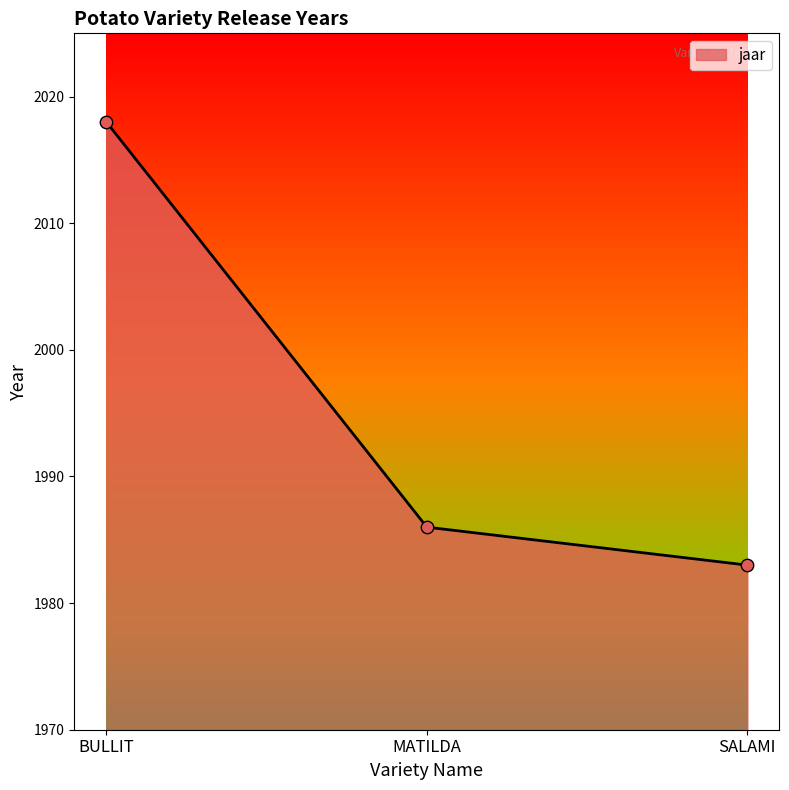

Between BULLIT and SALAMI, which is larger?

BULLIT